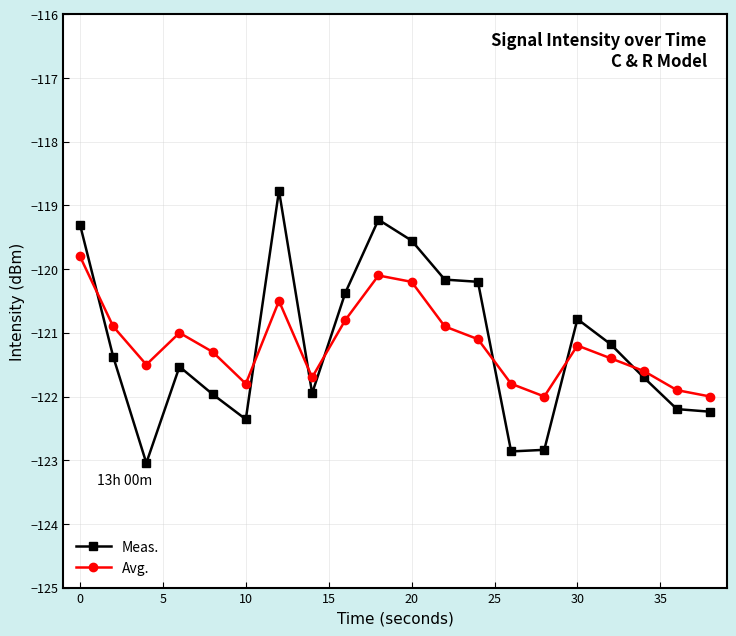

What is the greatest value displayed?

-118.8